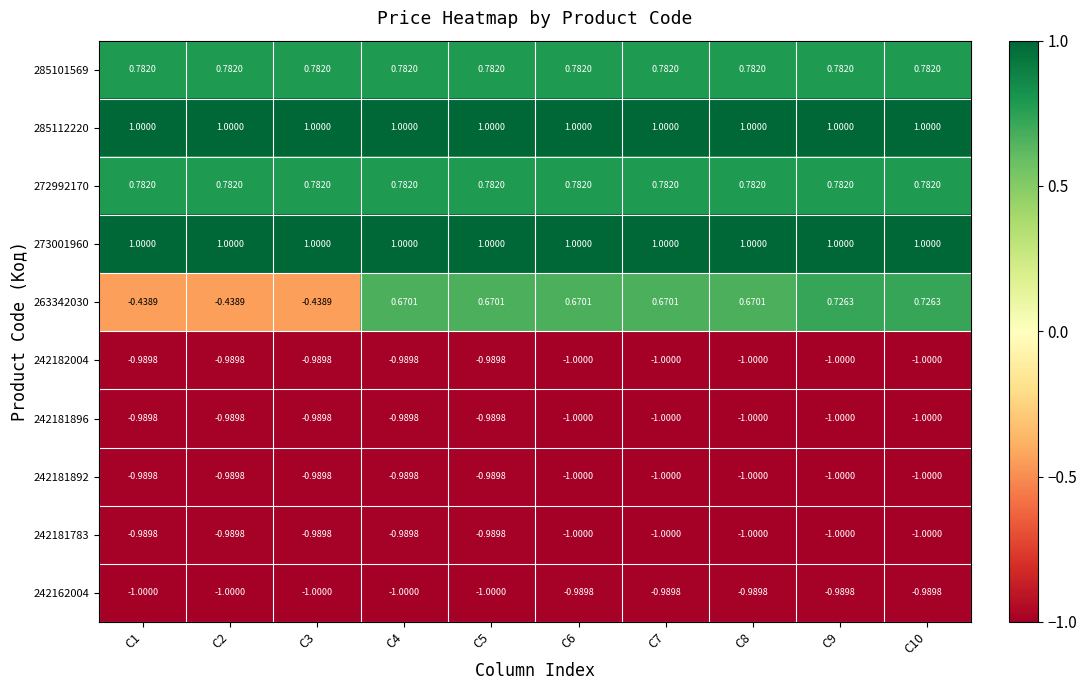

Is the value of 242181896 at C8 greater than the value of 285112220 at C1?

No